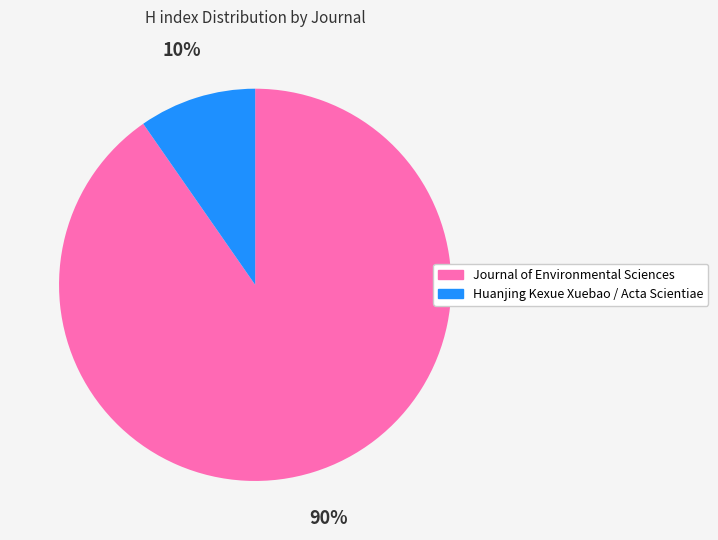

Is the sum of Journal of Environmental Sciences and Huanjing Kexue Xuebao / Acta Scientiae greater than half?

Yes